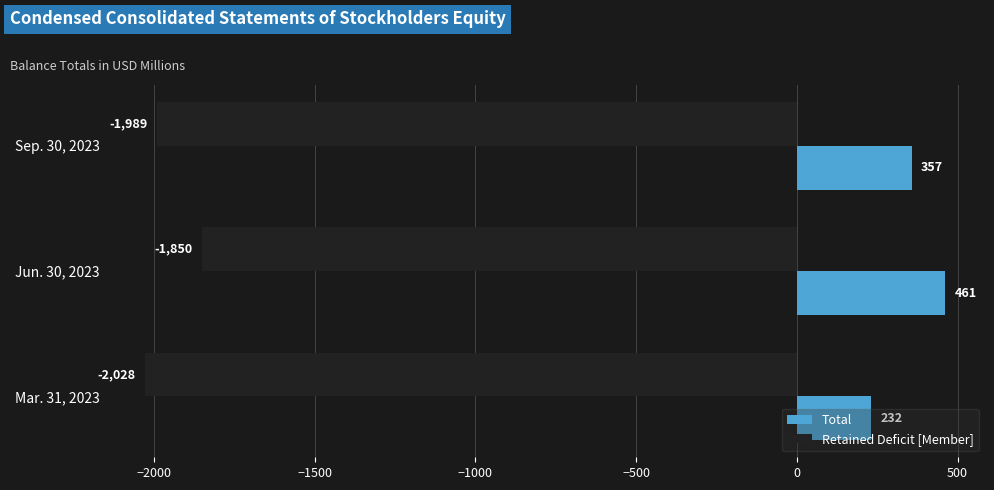

What is the approximate value of Retained Deficit [Member] at Jun. 30, 2023?

-1850